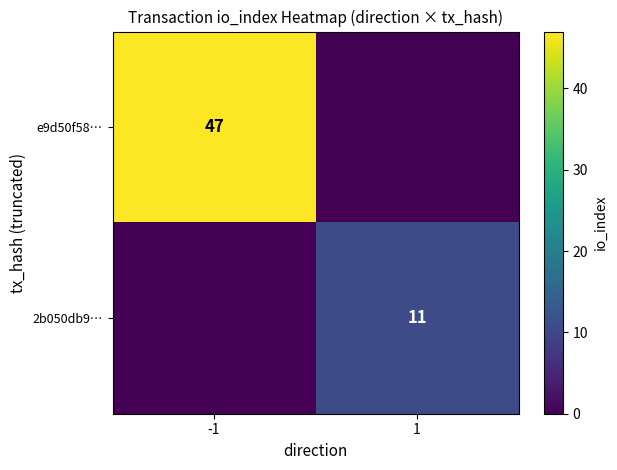

True or false: e9d50f58… has a value of 47 at -1.

True